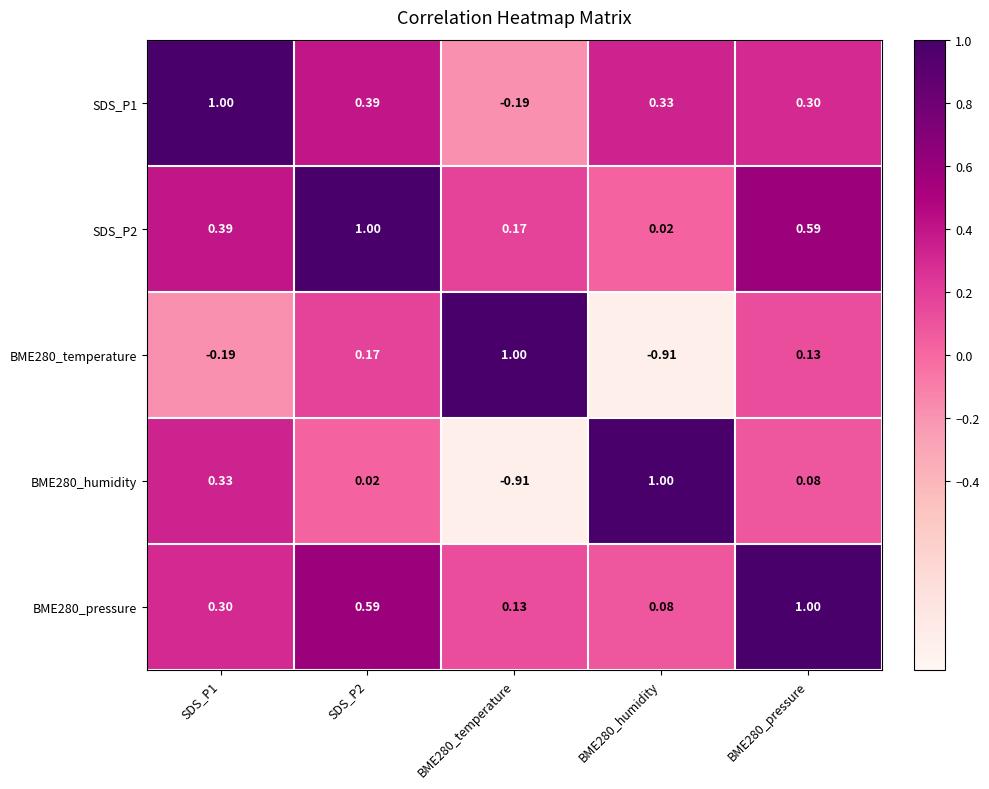

Is the value of BME280_temperature at BME280_temperature greater than the value of SDS_P1 at BME280_pressure?

Yes